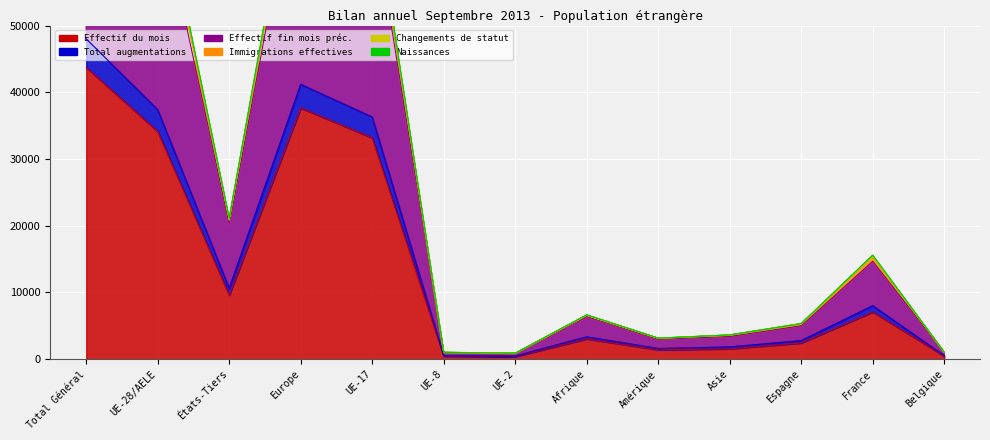

How many values in the Immigrations effectives series exceed 3343?

6